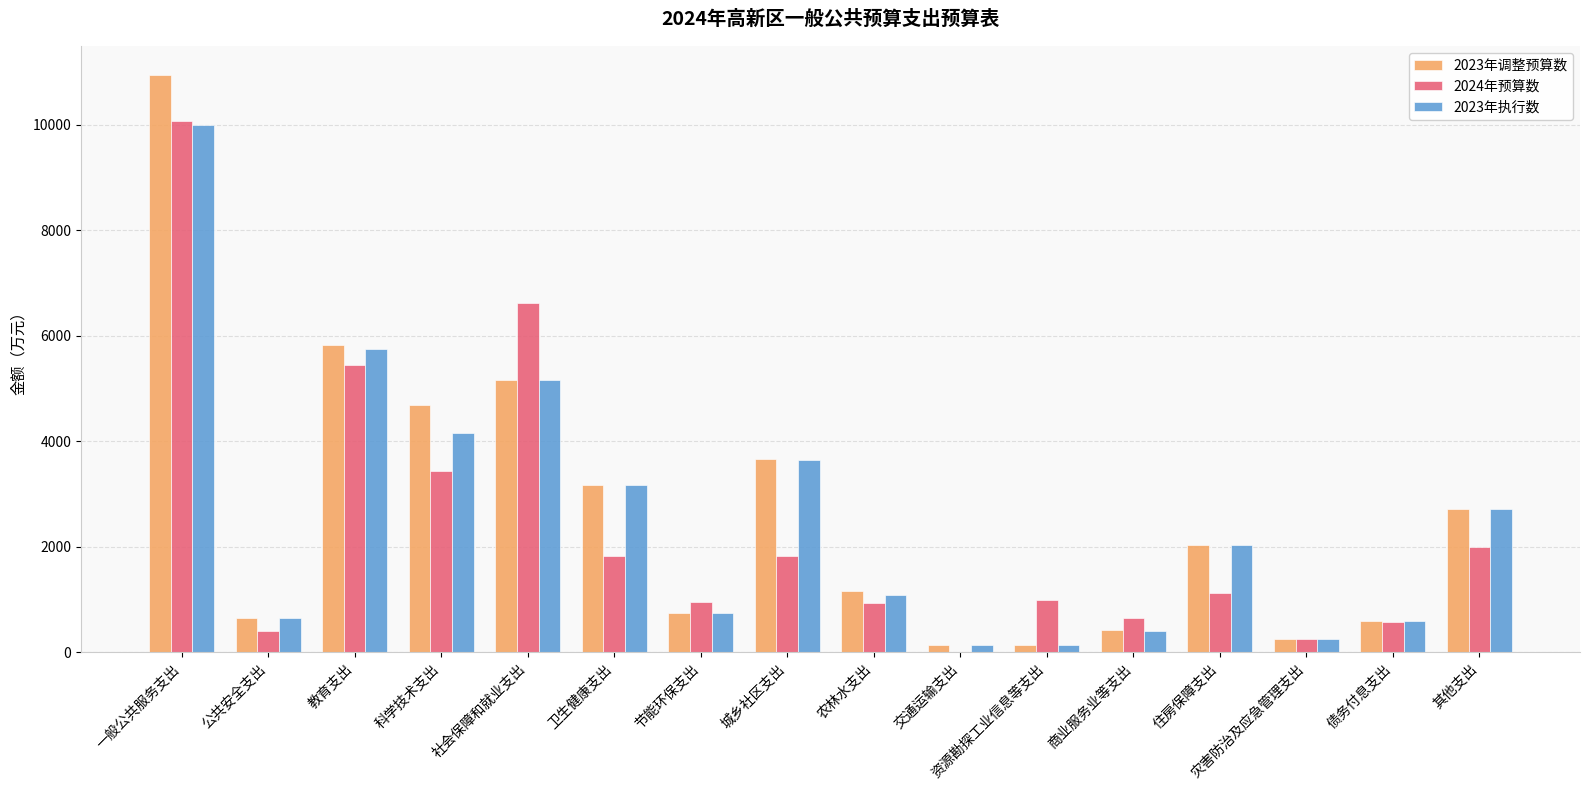

Which series changed the most between 科学技术支出 and 城乡社区支出?

2024年预算数